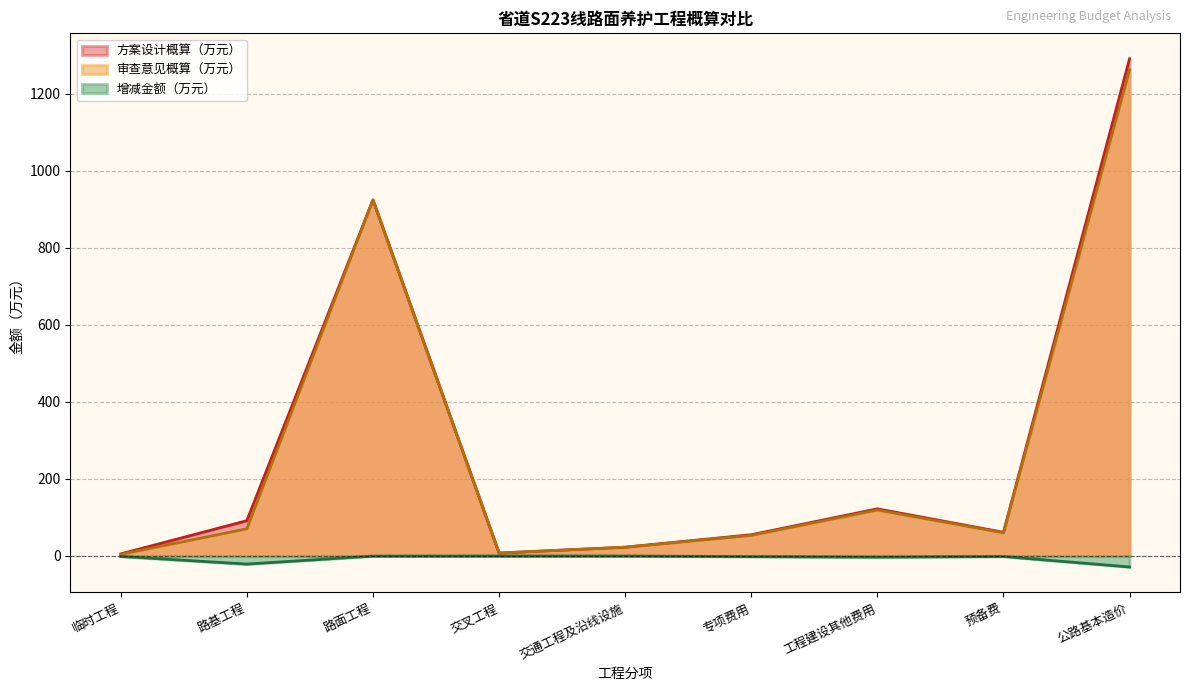

At 工程建设其他费用, list the series in order from smallest to largest.

增减金额（万元）, 审查意见概算（万元）, 方案设计概算（万元）